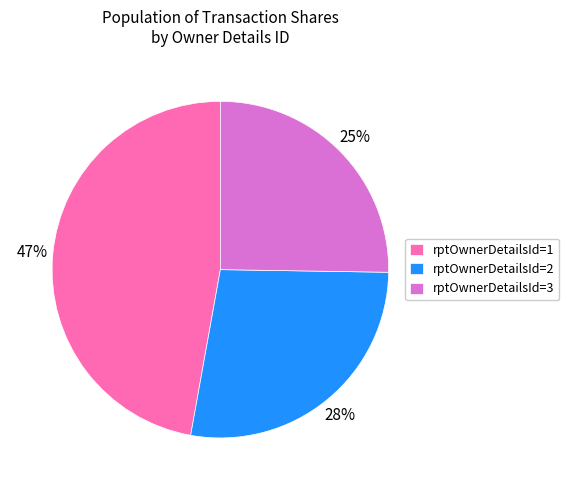

Between rptOwnerDetailsId=1 and rptOwnerDetailsId=2, which is larger?

rptOwnerDetailsId=1